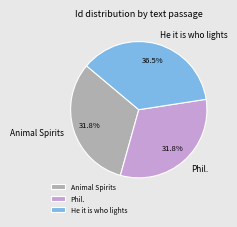

Between He it is who lights and Phil., which is larger?

He it is who lights